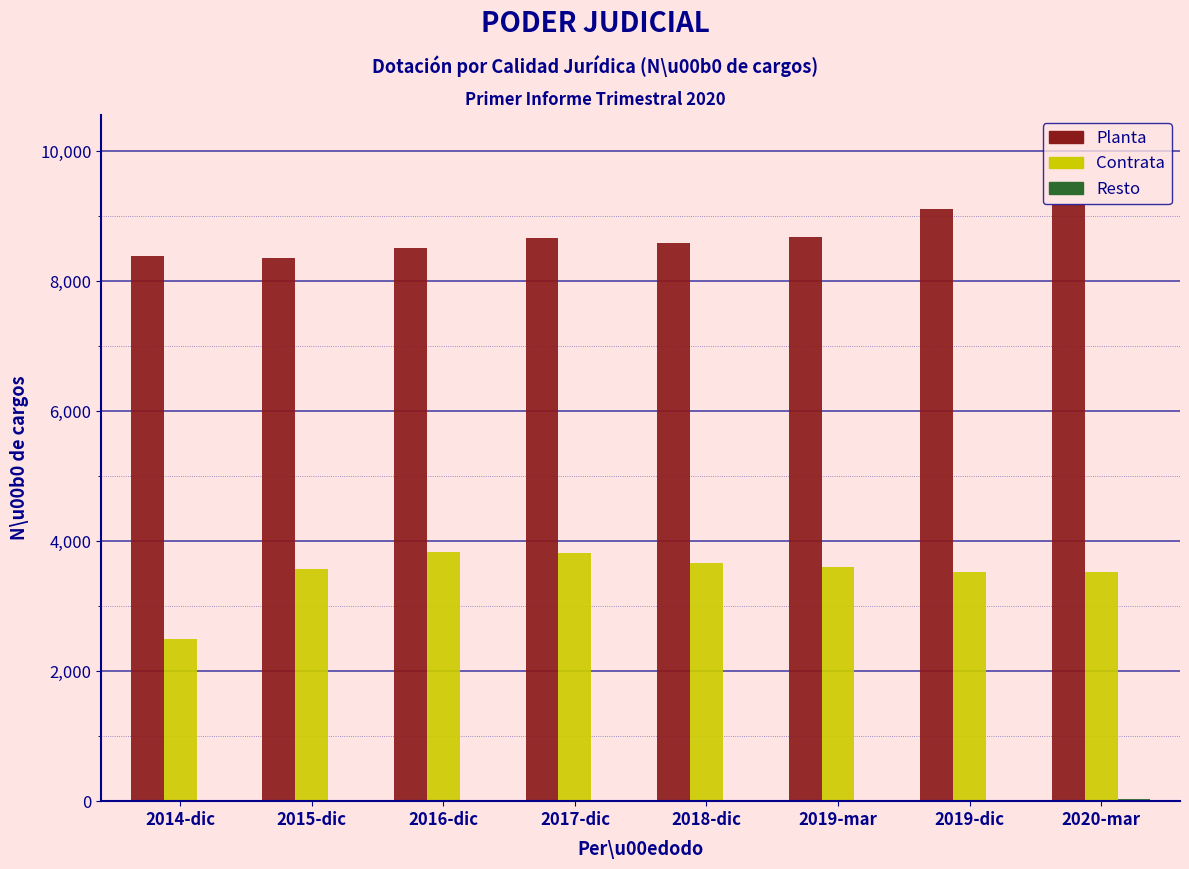

What is the greatest value displayed?

9181